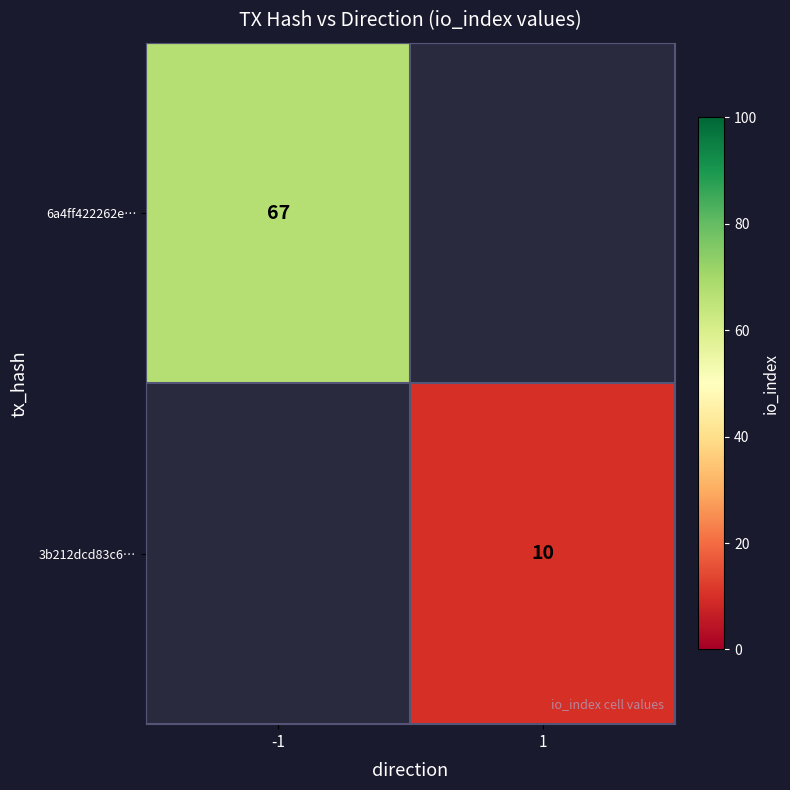

The value of 6a4ff422262e… at -1 is 67. True or false?

True